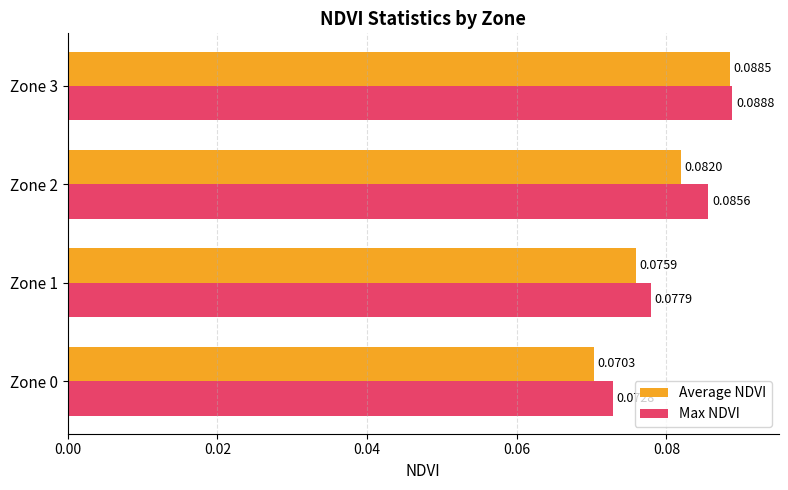

Is the value of Average NDVI at Zone 2 greater than the value of Max NDVI at Zone 0?

Yes